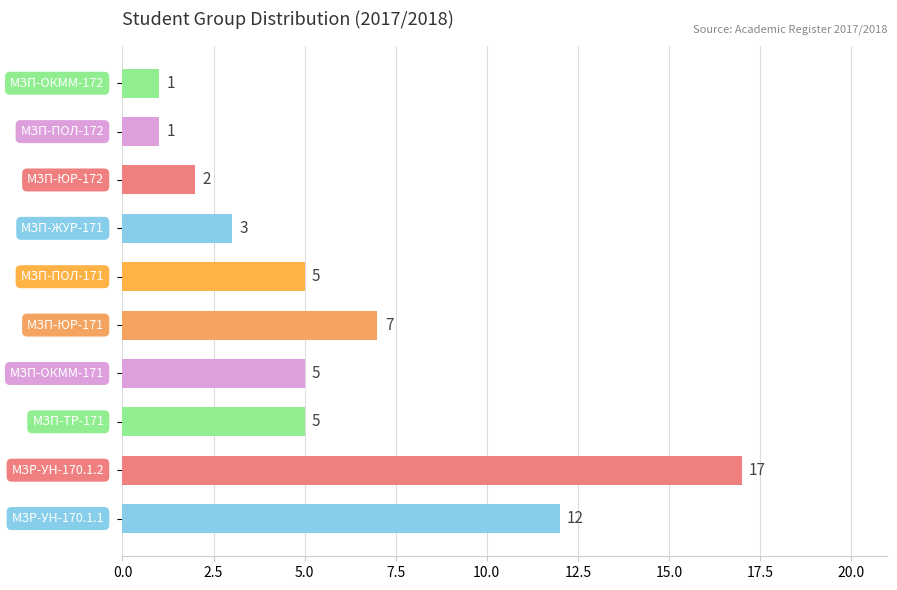

What is the difference between the second highest and minimum values?

11